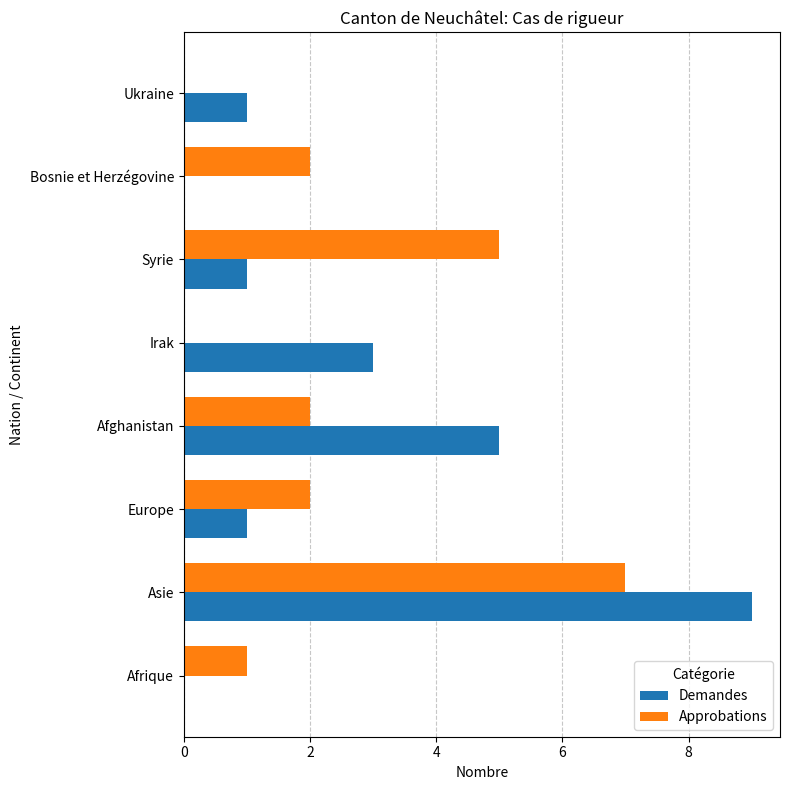

Which series has the largest total across all categories?

Demandes